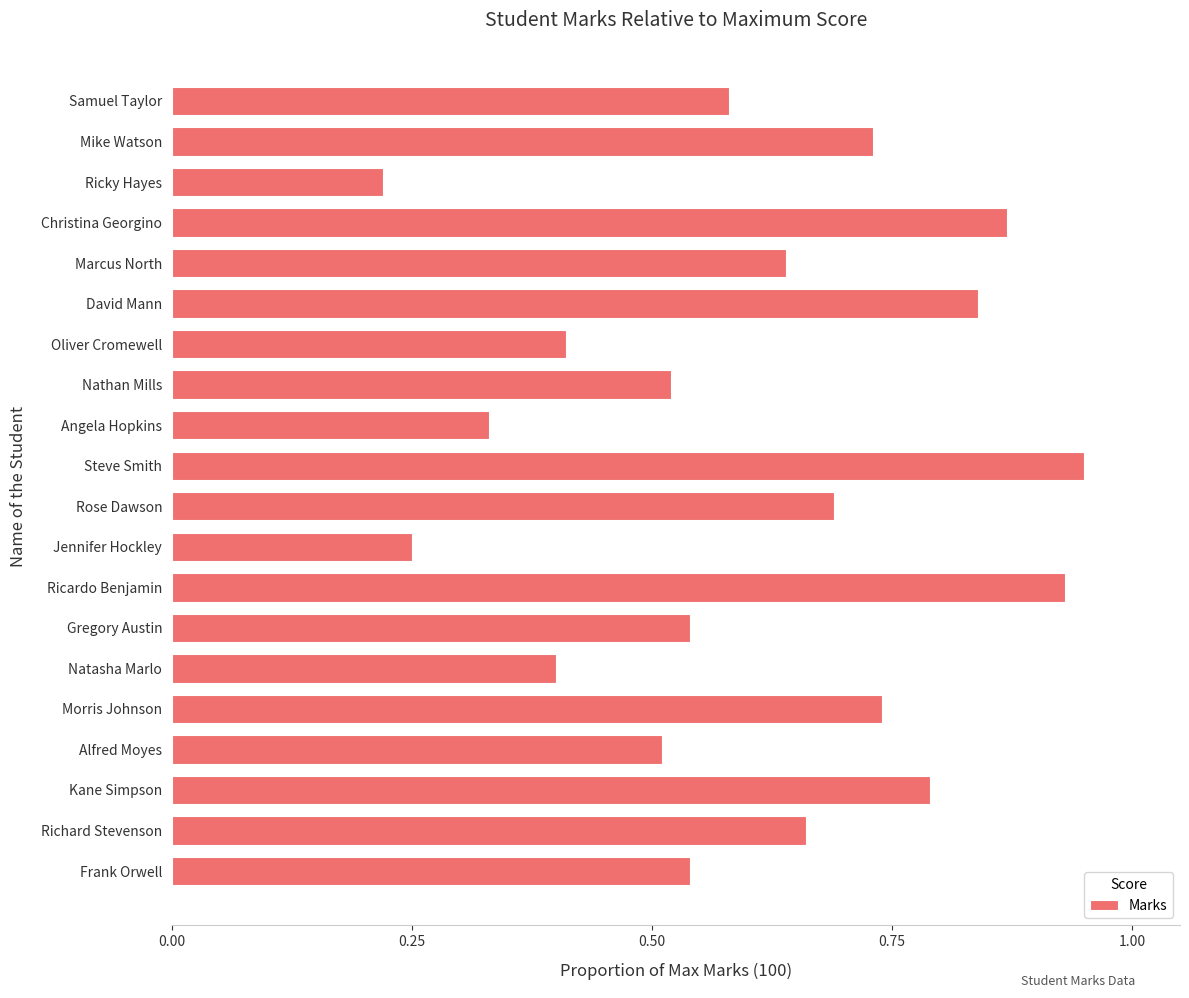

What is the change in value from Richard Stevenson to Ricardo Benjamin?

+0.3